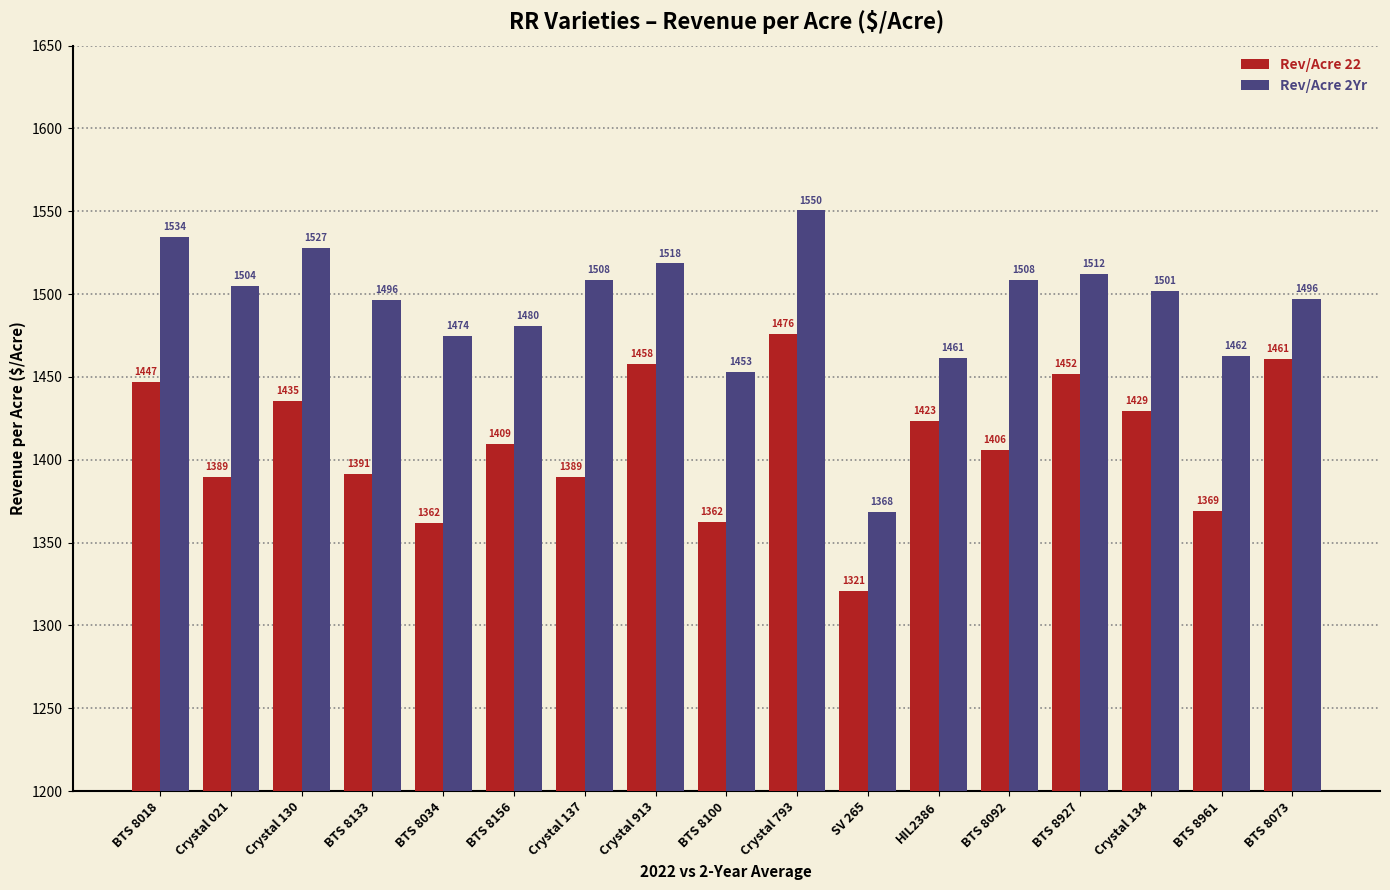

Rank the series by their maximum value, from lowest to highest.

Rev/Acre 22, Rev/Acre 2Yr